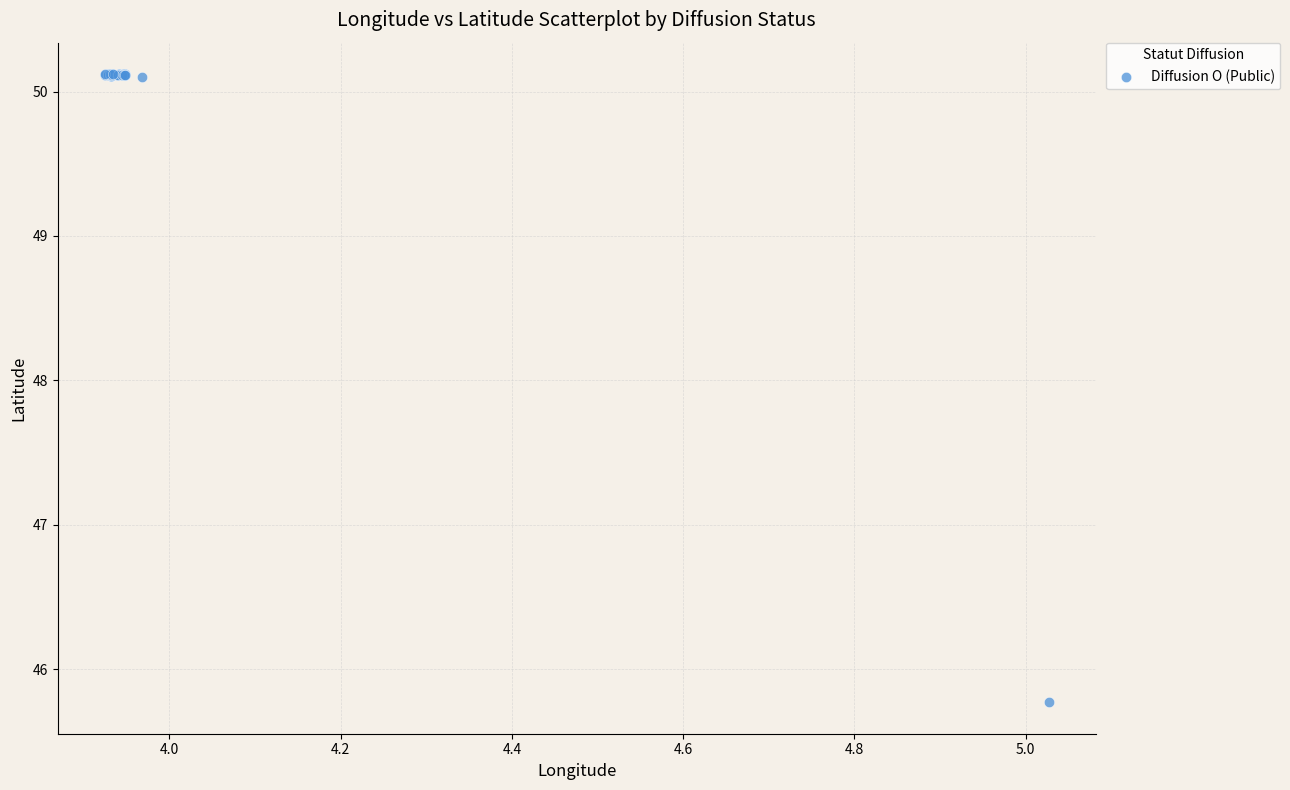

What Y value in the scatter plot is closest to 47?

45.8